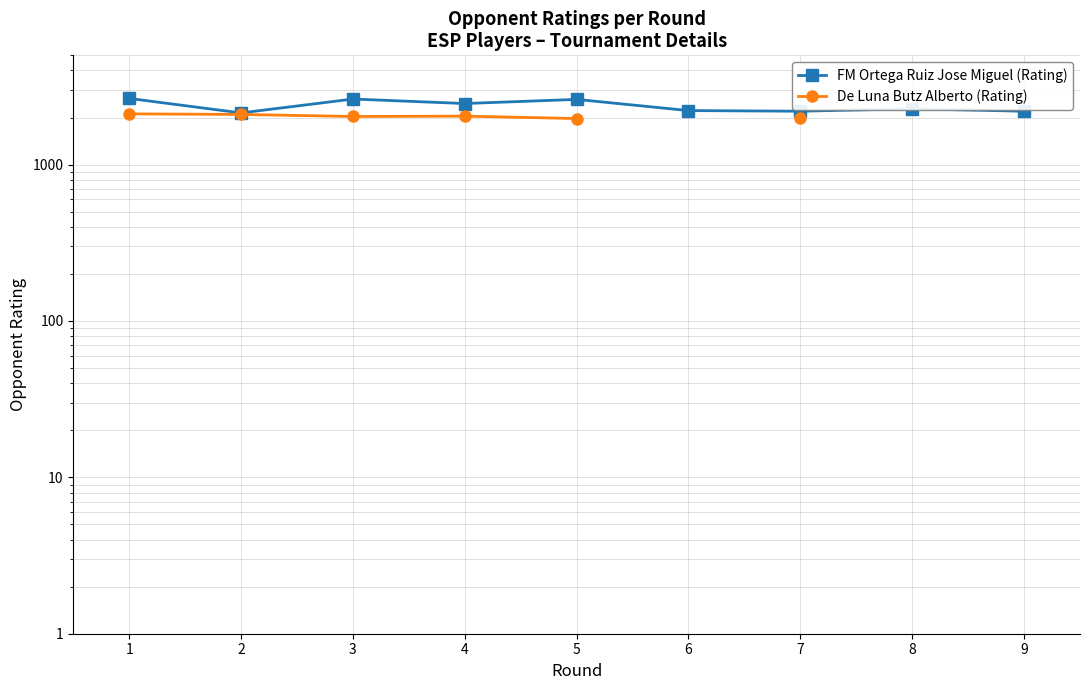

What is the sum of the FM Ortega Ruiz Jose Miguel (Rating) values at 6 and 7?

4412.0